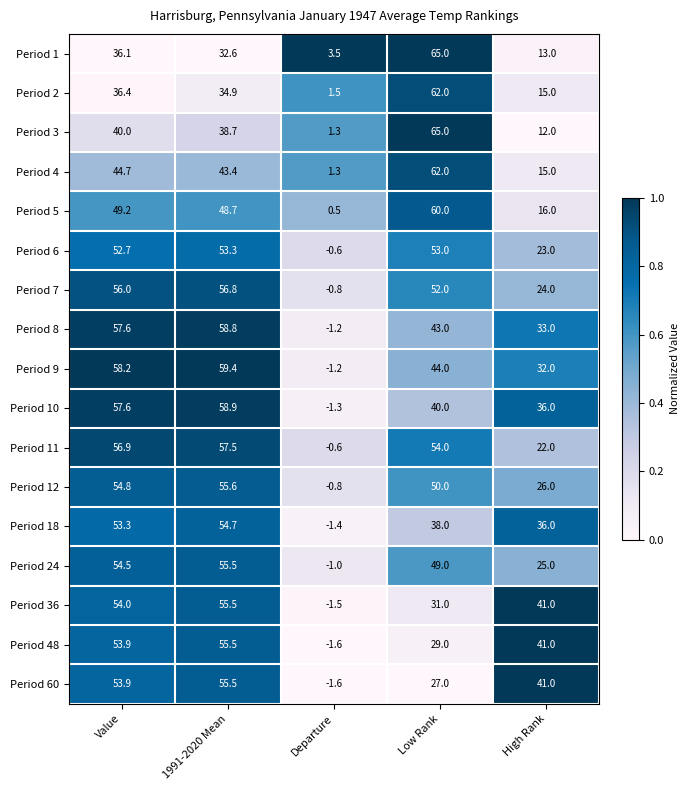

What is the greatest value displayed?

65.0